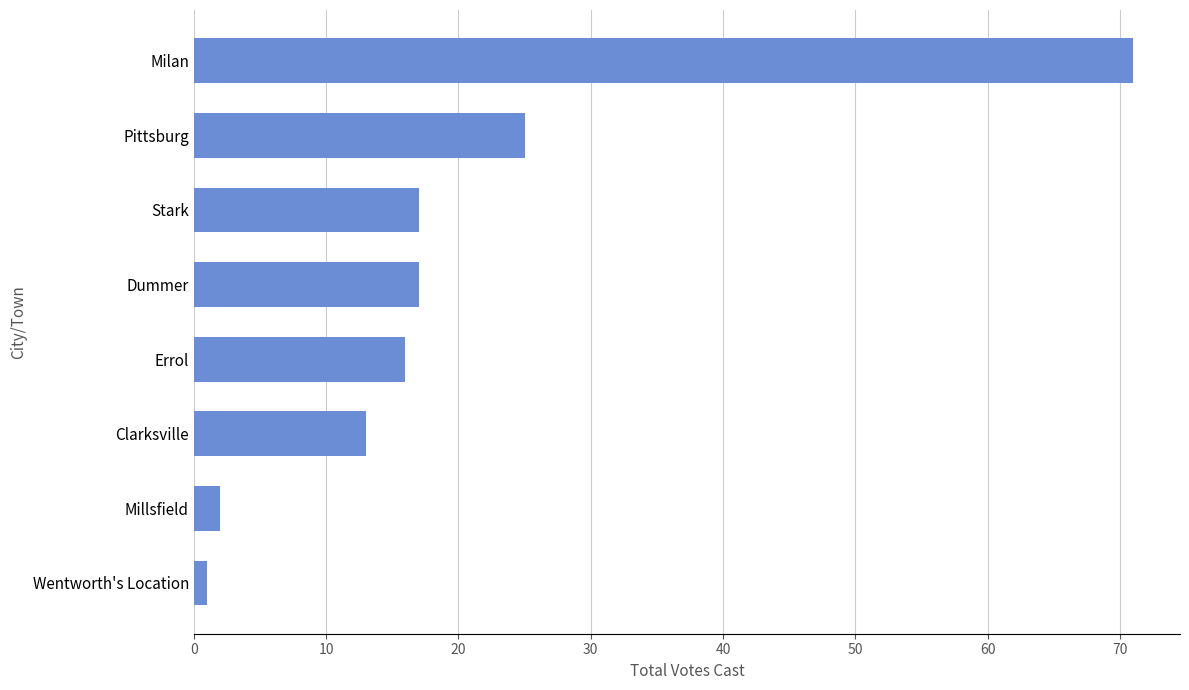

How many categories are shown in the chart?

8